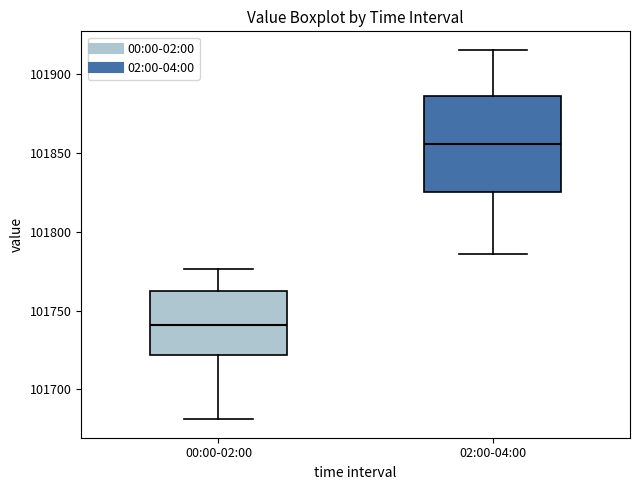

Where does the lower whisker of the box for 02:00-04:00 end on the y-axis? The values are not printed on the chart, so give them approximately, as read against the axis.

101785